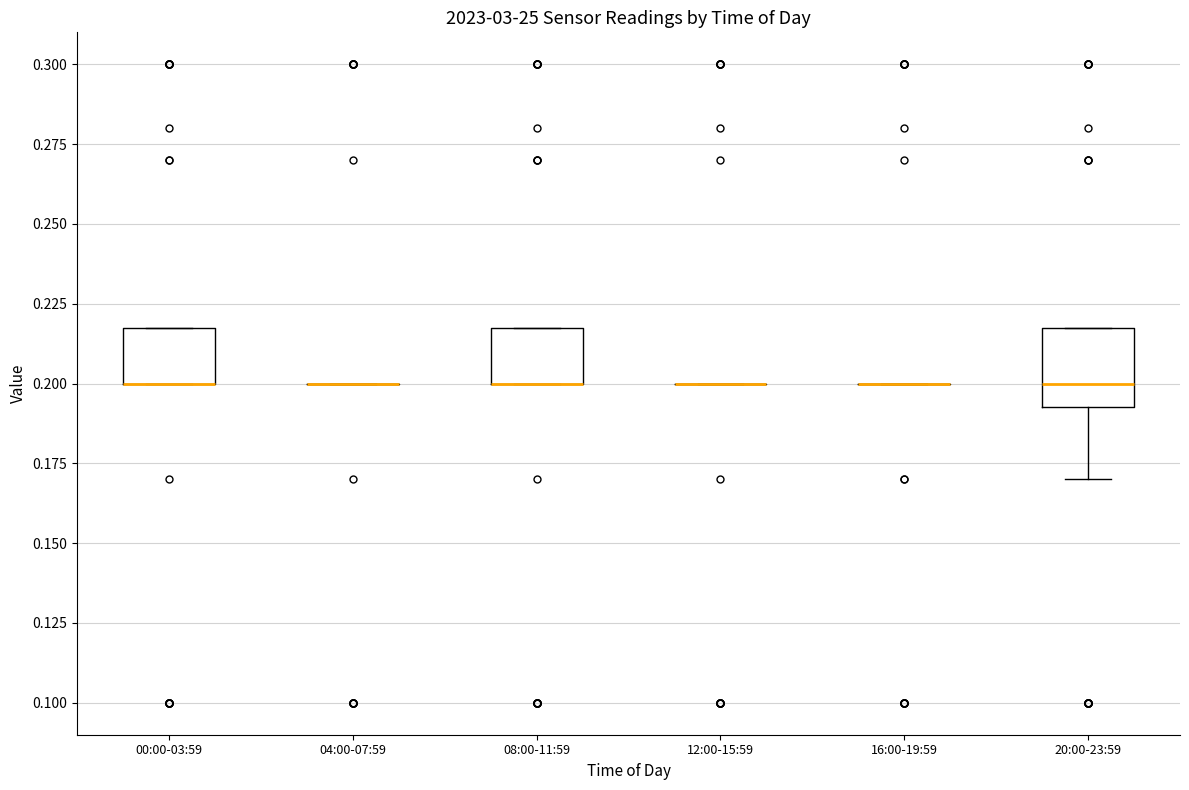

Reading left to right, transcribe this box plot: for each box, give where its median line is, the range the box spans, and where its two whiskers end, as read against the y-axis. The values are not printed on the chart, so give them approximately, as read against the axis.

00:00-03:59: median 0.200 (drawn on the box's lower edge), box 0.200 to 0.220, whiskers 0.200 to 0.220
04:00-07:59: box collapsed to a line at 0.200, whiskers 0.200 to 0.200
08:00-11:59: median 0.200 (drawn on the box's lower edge), box 0.200 to 0.220, whiskers 0.200 to 0.220
12:00-15:59: box collapsed to a line at 0.200, whiskers 0.200 to 0.200
16:00-19:59: box collapsed to a line at 0.200, whiskers 0.200 to 0.200
20:00-23:59: median 0.200, box 0.195 to 0.220, whiskers 0.170 to 0.220